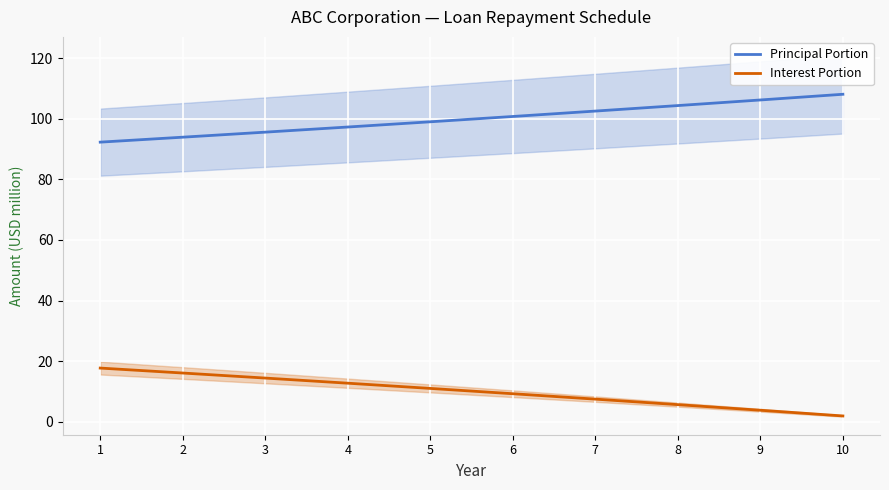

Reading right to left, what are all the values shown in this chart?

Principal Portion: 108.1	106.2	104.4	102.5	100.8	99.0	97.3	95.6	93.9	92.3
Interest Portion: 1.9	3.8	5.6	7.5	9.2	11.0	12.7	14.4	16.1	17.7